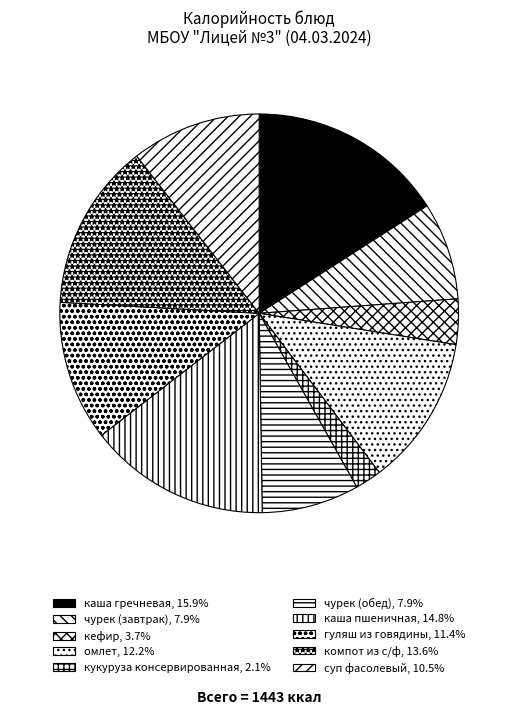

What percentage is the омлет slice, to the nearest percent?

12%